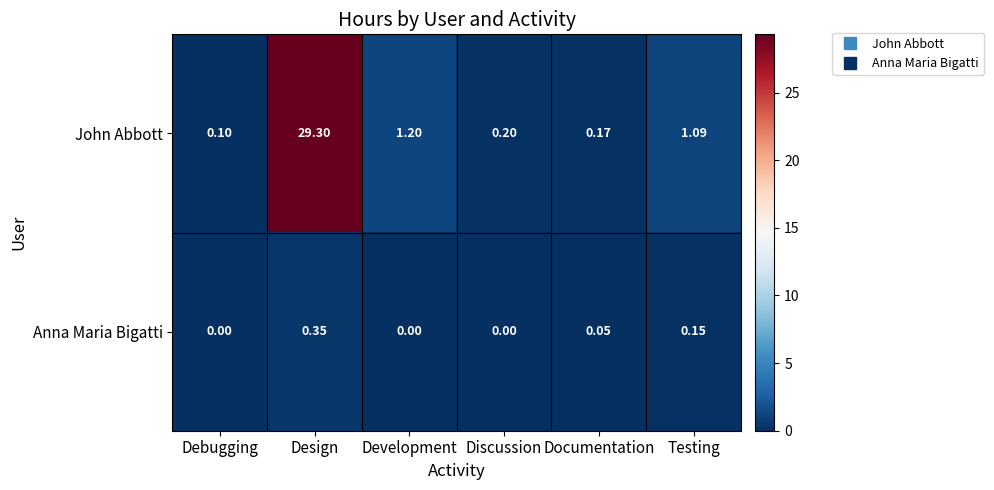

Which label corresponds to the largest value in the chart?

Design